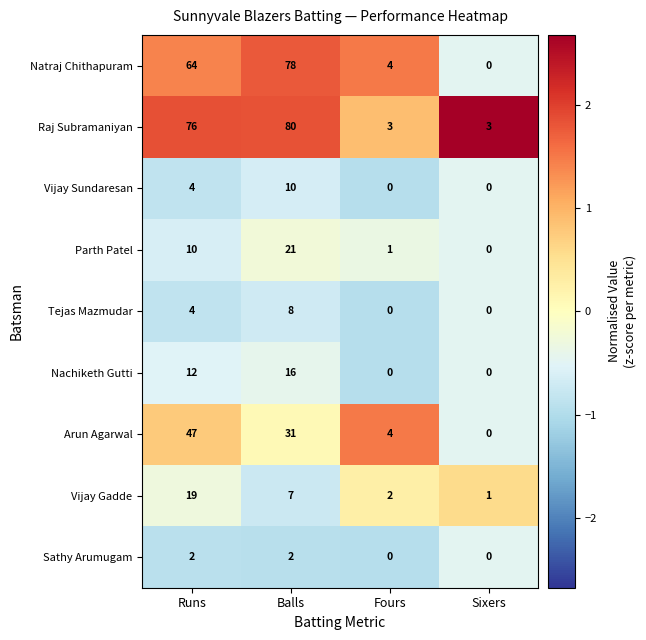

Is it true that Vijay Gadde equals 27 at Runs?

False